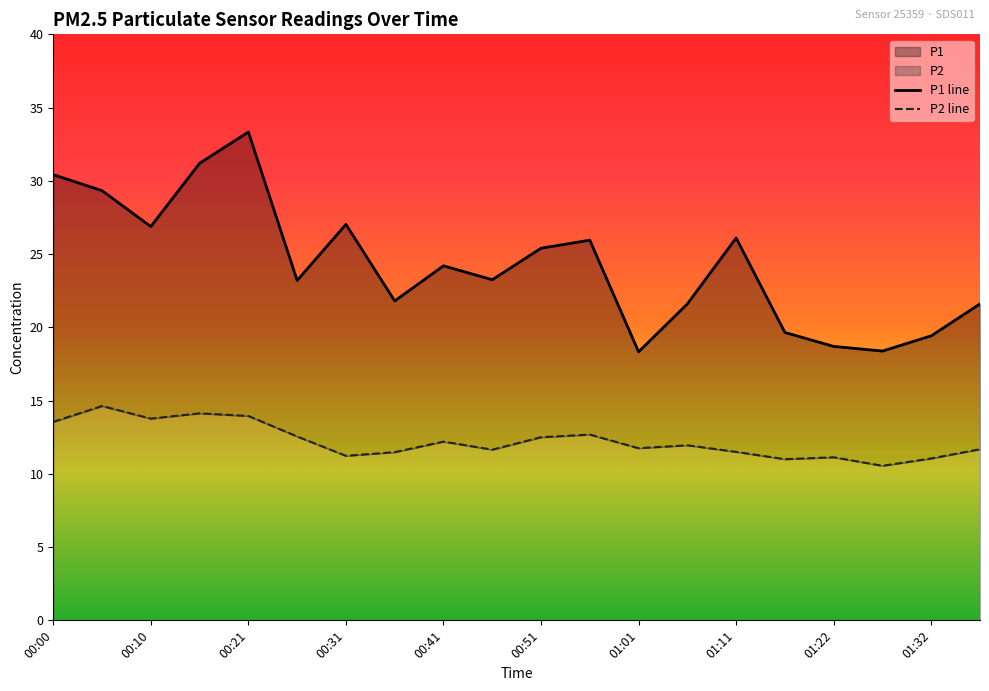

How many data points in P2 line are above 11?

18